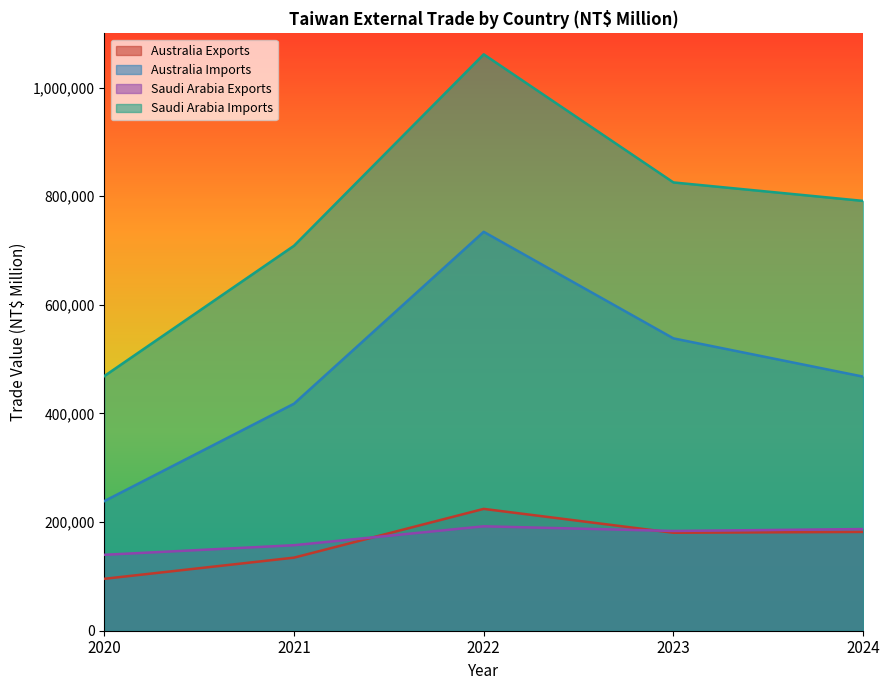

What is the value of the Saudi Arabia Imports point at the 1st from the left?

468853